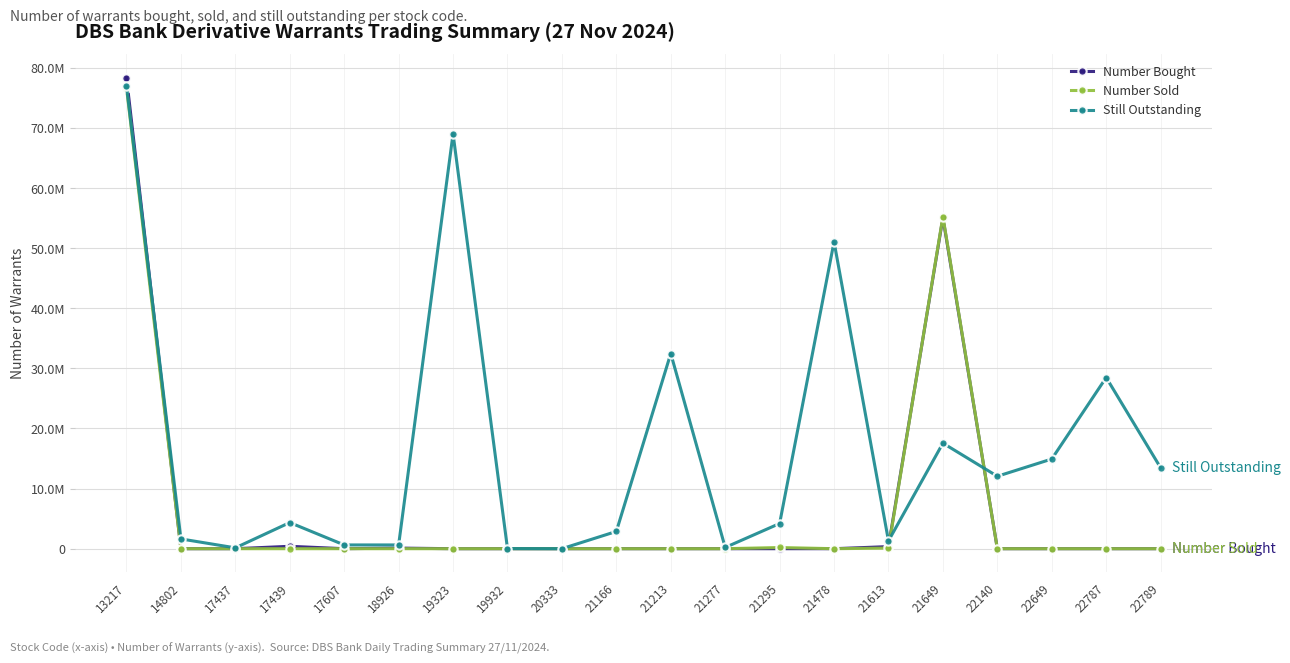

The value of Still Outstanding at 18926 is 1018271. True or false?

False